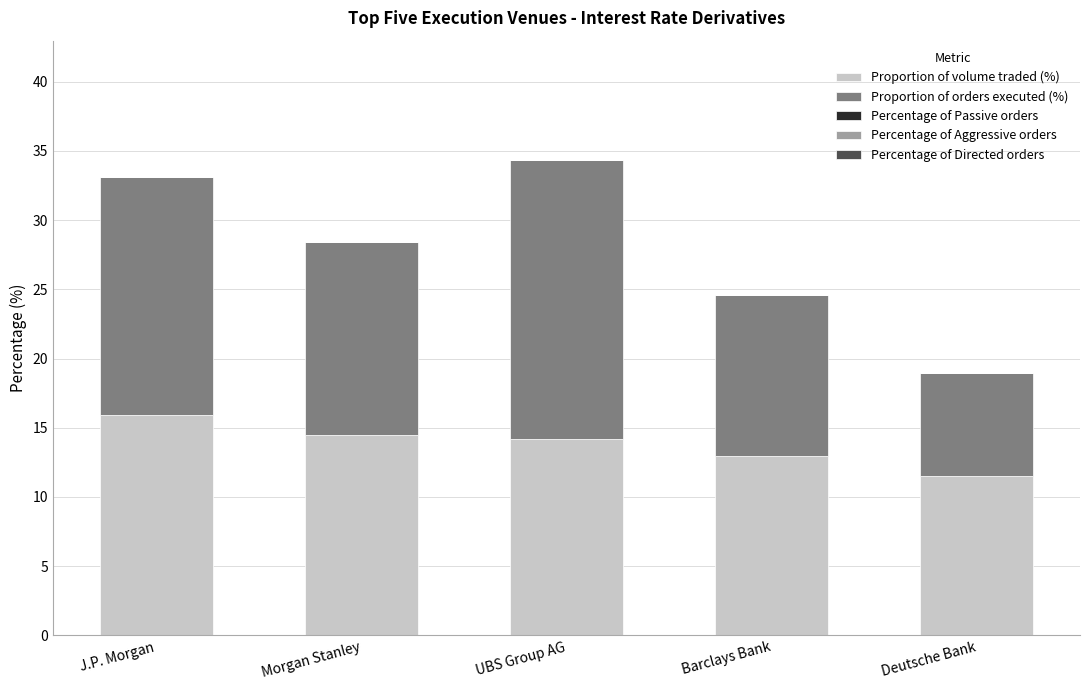

What is the total value across all series at Deutsche Bank?

19.0